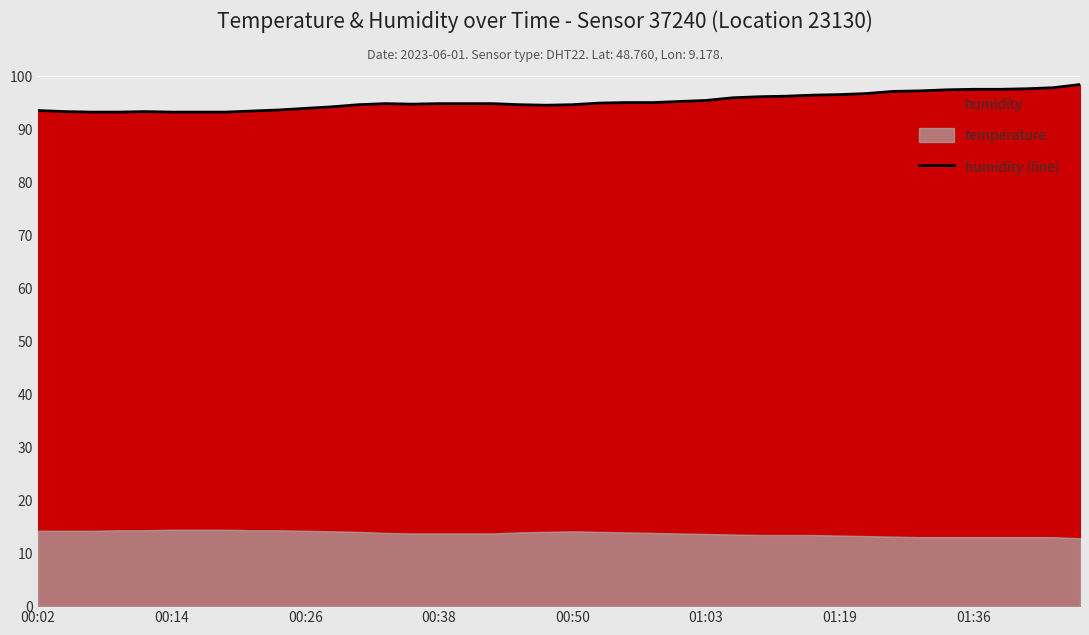

Where is the first local minimum?

14